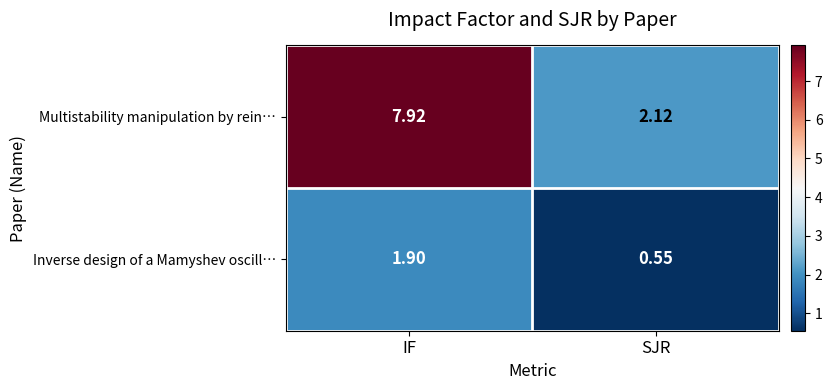

List the series in order of their overall mean, highest first.

Multistability manipulation by rein…, Inverse design of a Mamyshev oscill…